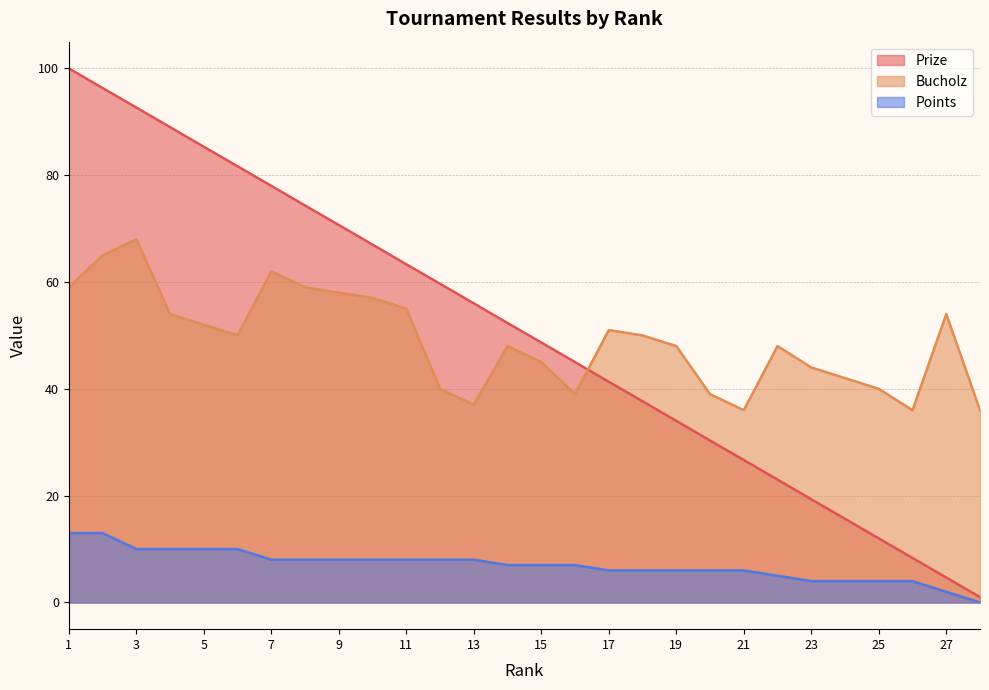

At which label does Points reach its minimum?

28